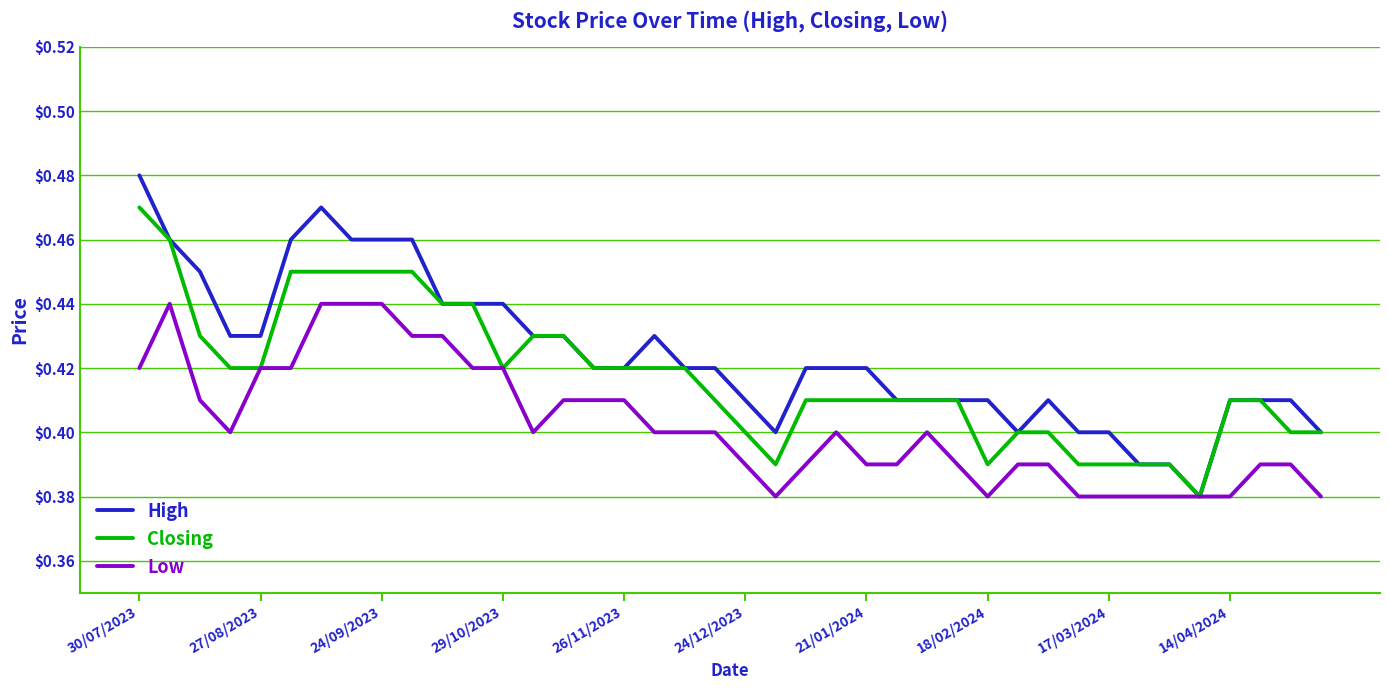

What is the difference between the maximum and second lowest values in the Closing series?

0.1